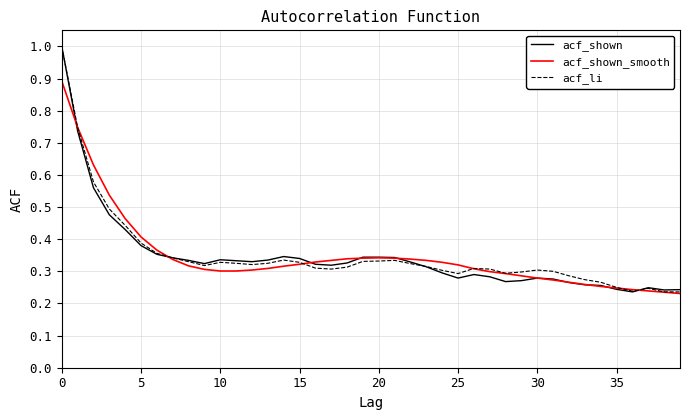

True or false: acf_shown has a value of 0.2 at 15.

False